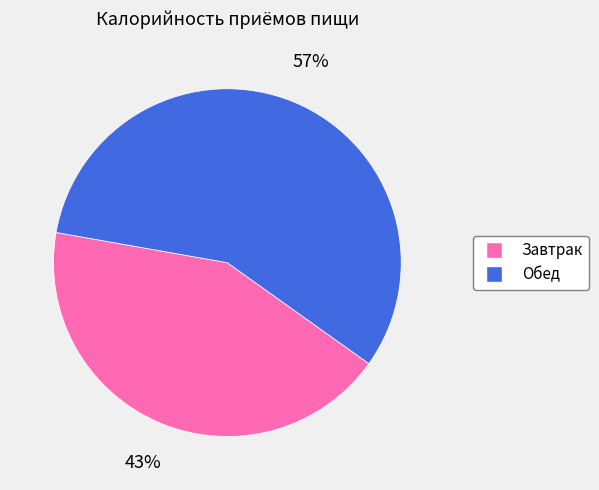

Is Завтрак the majority of the pie?

No